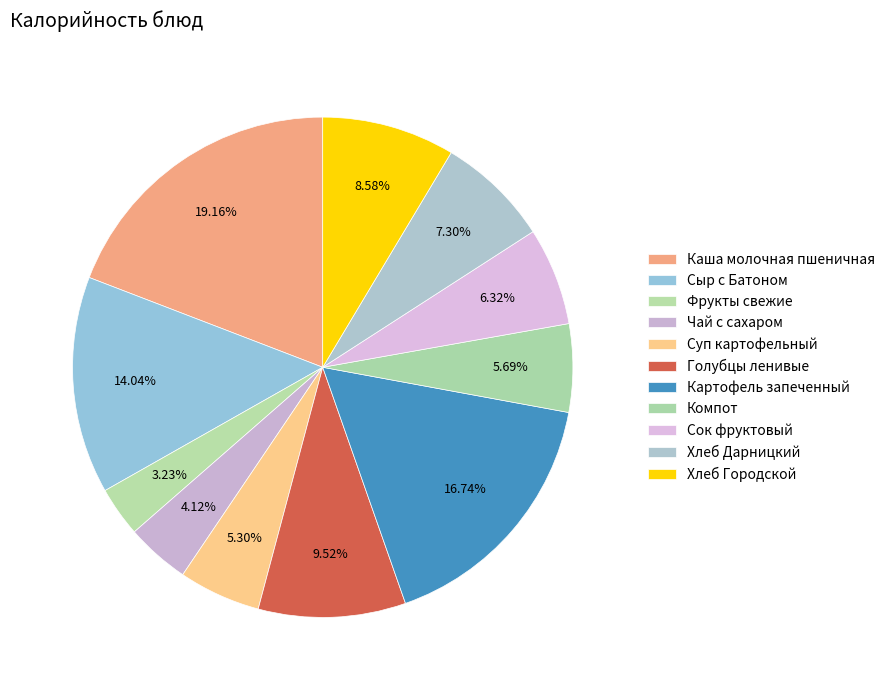

Count the number of slices in the pie.

11